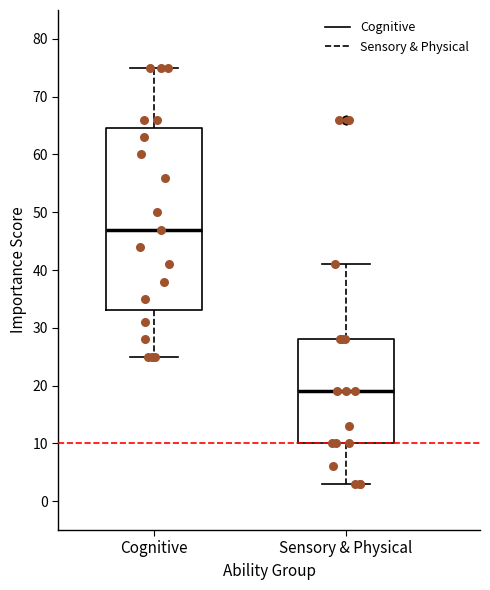

Reading left to right, transcribe this box plot: for each box, give where its median line is, the range the box spans, and where its two whiskers end, as read against the y-axis. The values are not printed on the chart, so give them approximately, as read against the axis.

Cognitive: median 47, box 33 to 65, whiskers 25 to 75
Sensory & Physical: median 19, box 10 to 28, whiskers 3 to 41